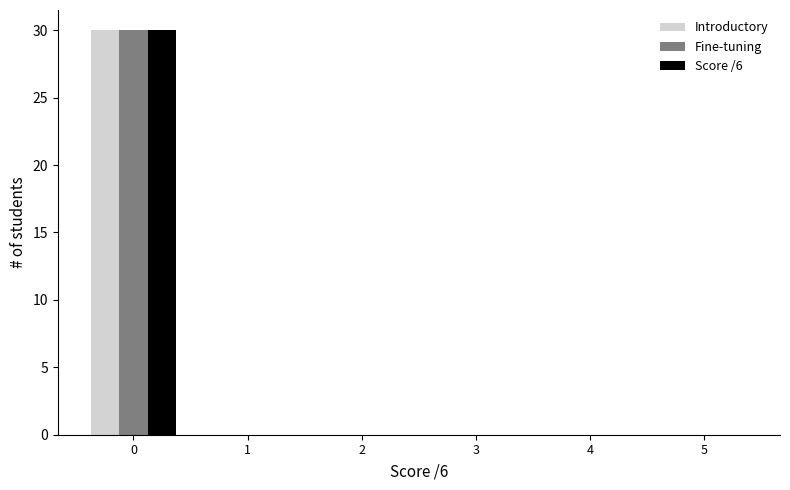

Reading left to right, list all the values displayed in this chart.

Introductory: 0=30	1=0	2=0	3=0	4=0	5=0
Fine-tuning: 0=30	1=0	2=0	3=0	4=0	5=0
Score /6: 0=30	1=0	2=0	3=0	4=0	5=0